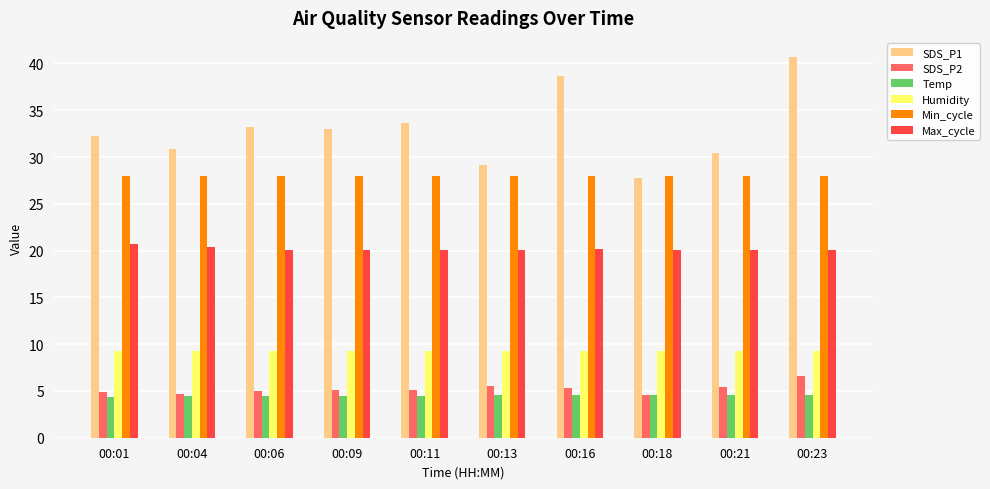

Which series has the largest total across all categories?

SDS_P1